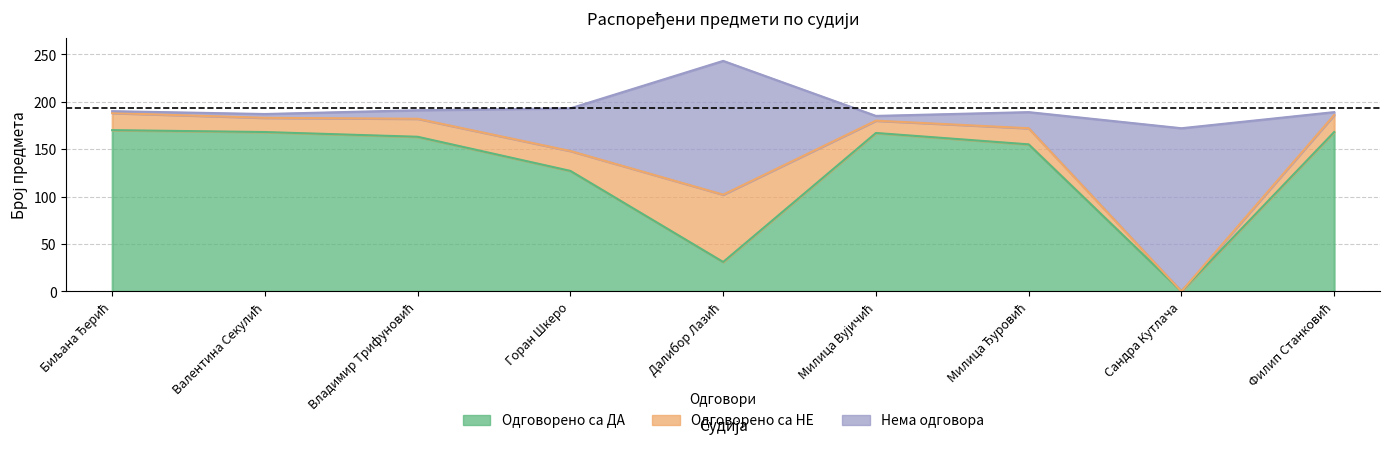

Between Милица Вујичић and Сандра Кутлача, which series saw the biggest shift?

Одговорено са ДА